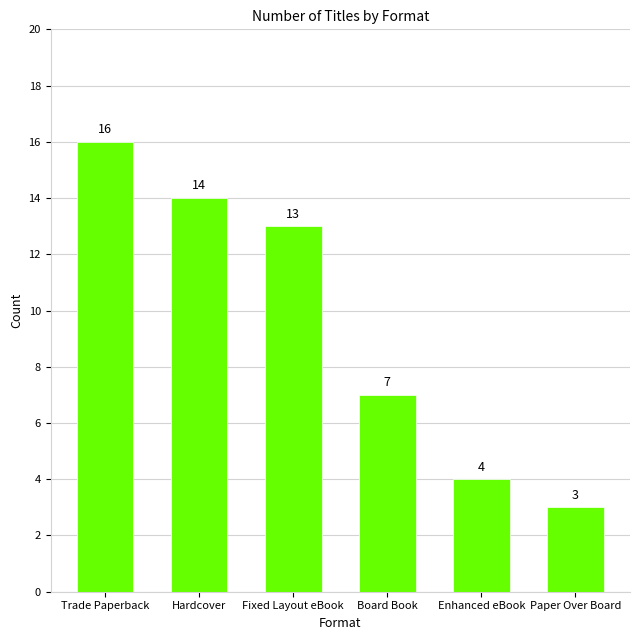

List the labels in order of value, smallest first.

Paper Over Board, Enhanced eBook, Board Book, Fixed Layout eBook, Hardcover, Trade Paperback